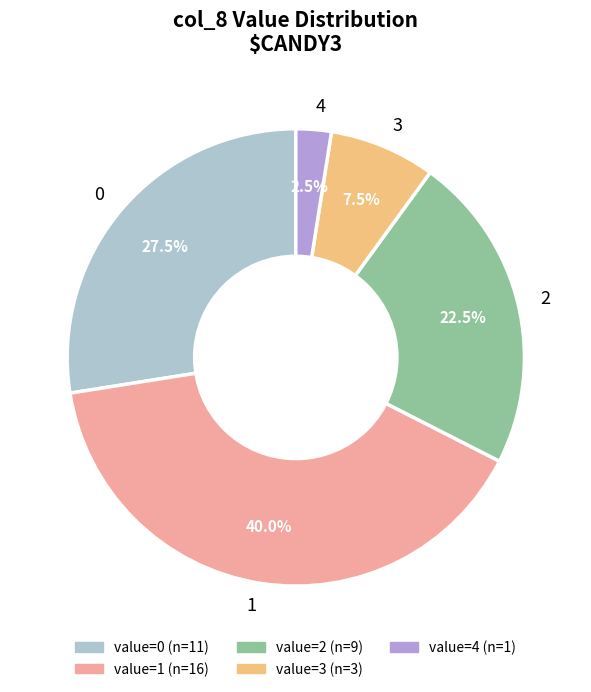

Does any single category account for the majority?

No